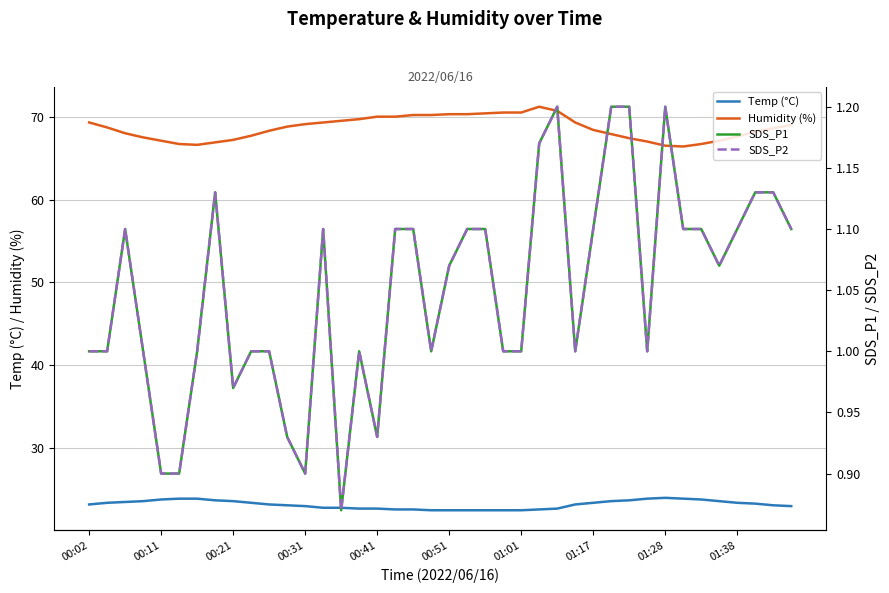

What are all the series names shown in the legend?

Temp (°C), Humidity (%), SDS_P1, SDS_P2